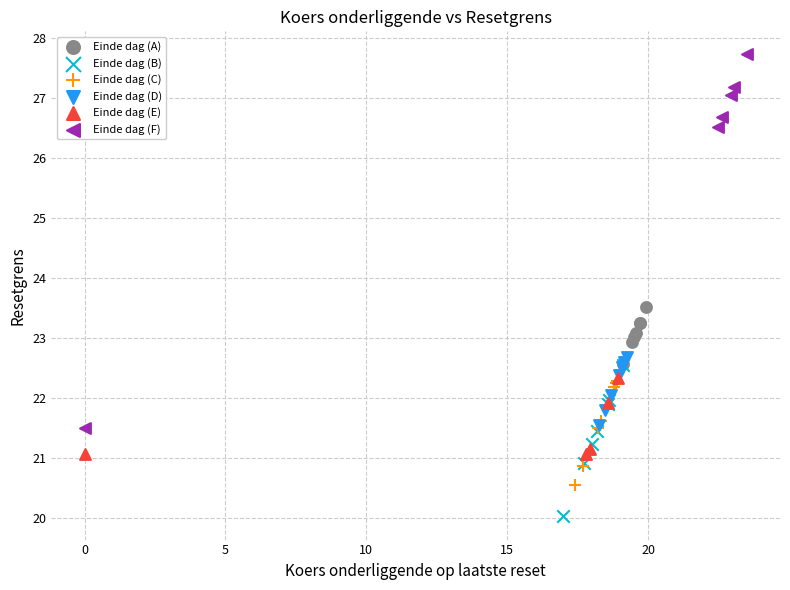

Which series contains the lowest Y value?

Einde dag (B)